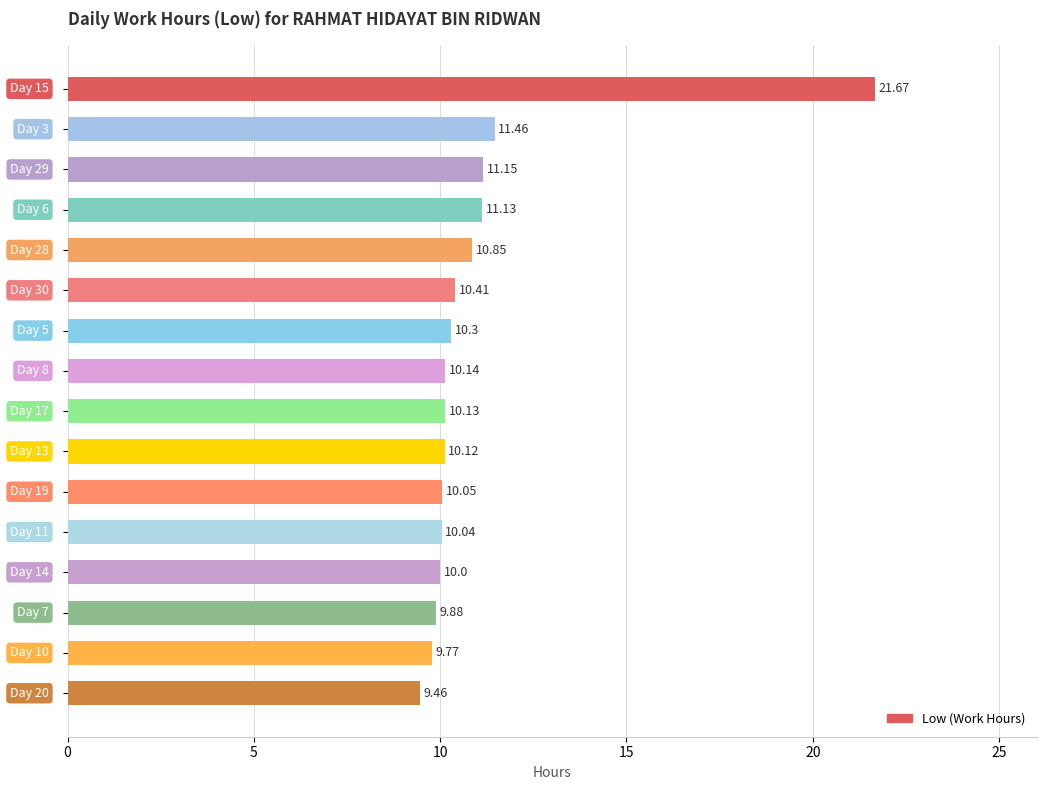

How many data points does each series have?

16